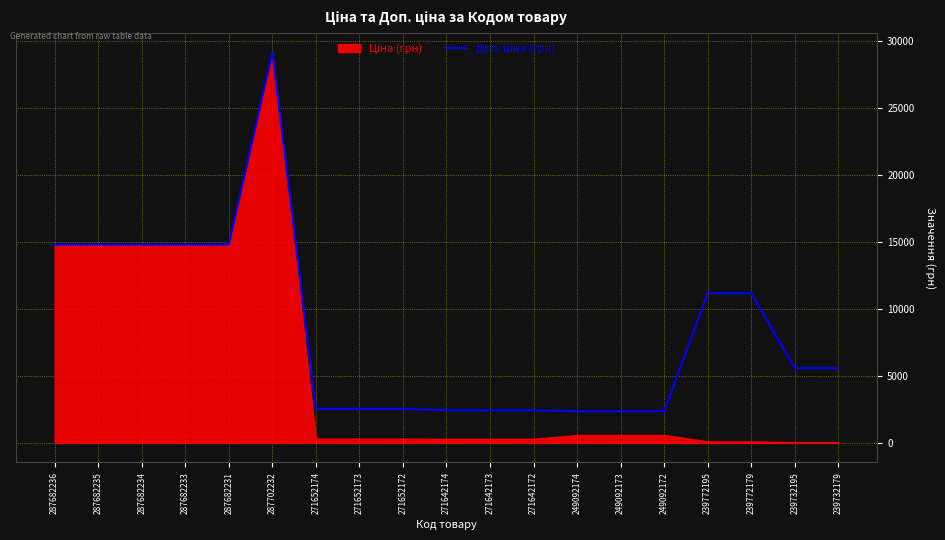

At which label is the value closest to 15759?

287682236